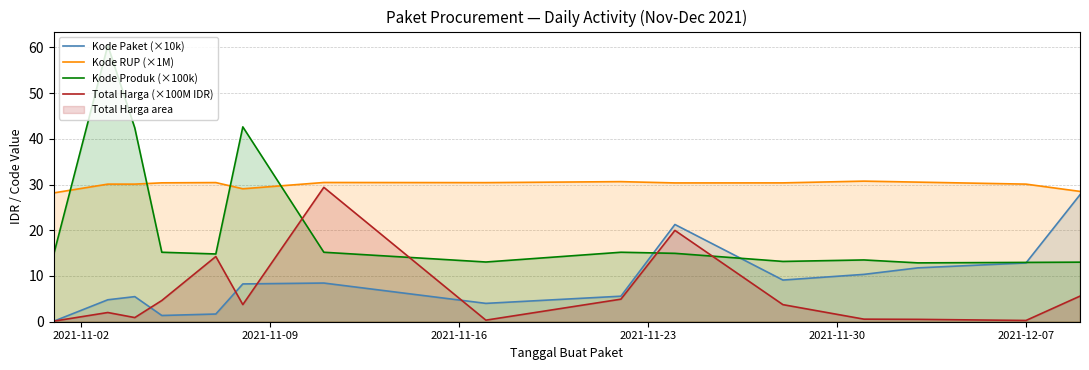

Which series has the largest total across all categories?

Kode RUP (×1M)